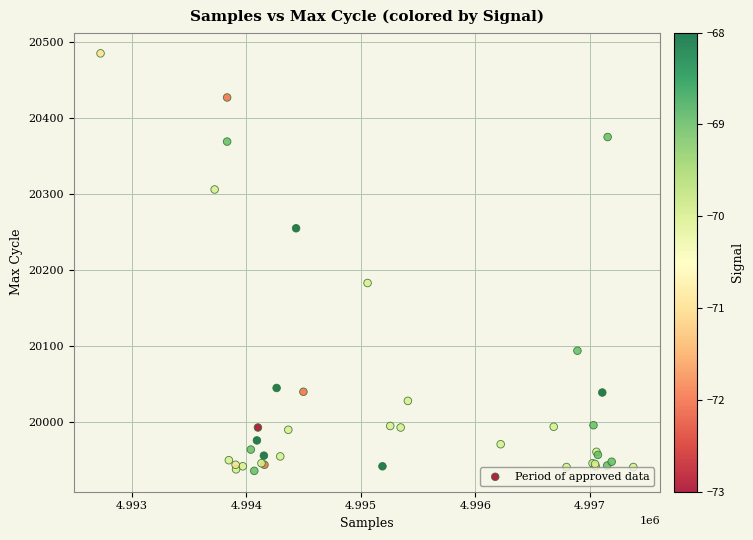

What Y value in the scatter plot is closest to 20210?

20183